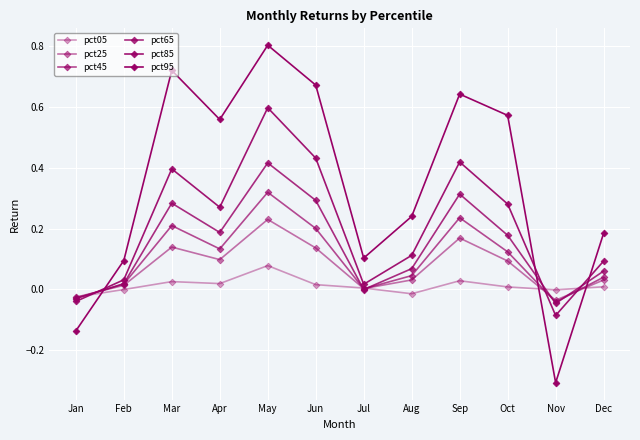

Is this an area chart (filled region under the line)?

No